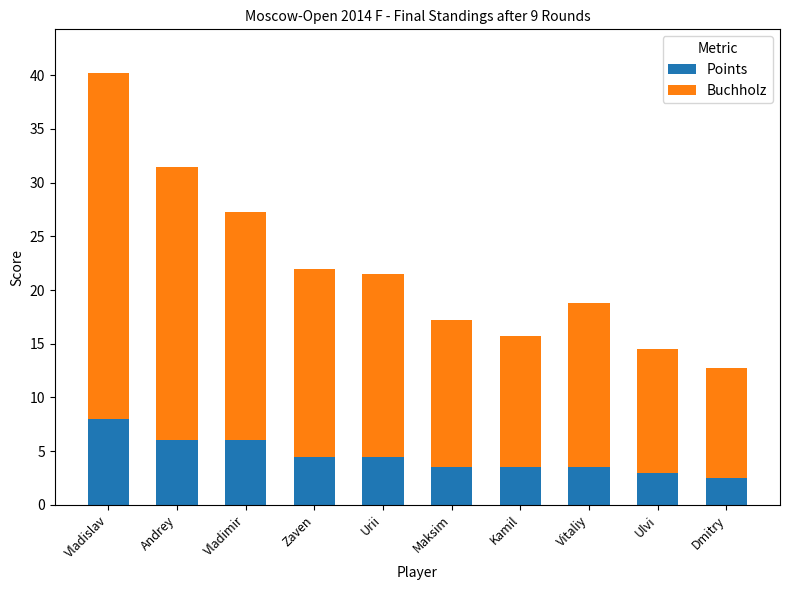

Is it true that Points equals 4.5 at Zaven?

True